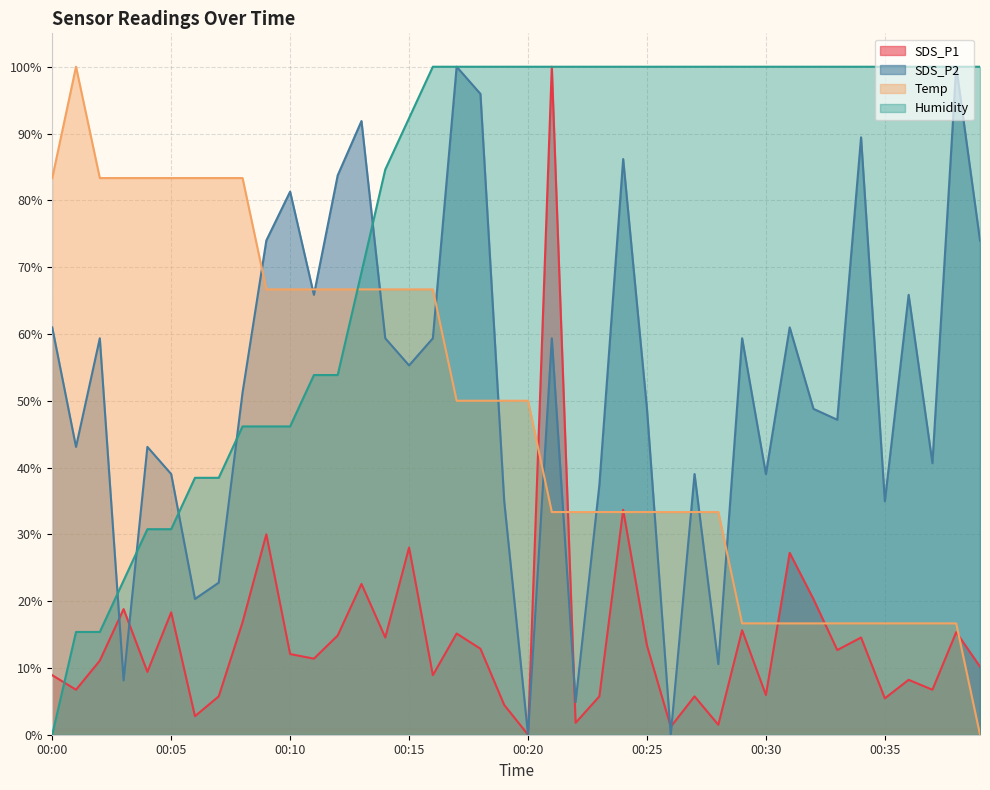

Which series has the largest range (max minus min)?

SDS_P1